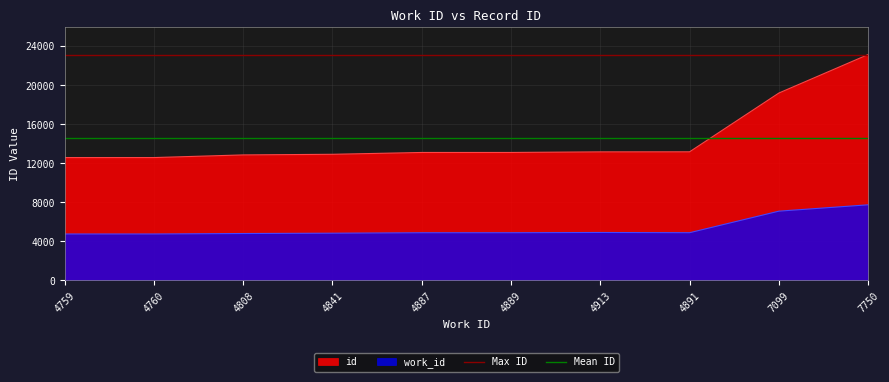

Is the value of Mean ID at 4759 greater than the value of Max ID at 4759?

No